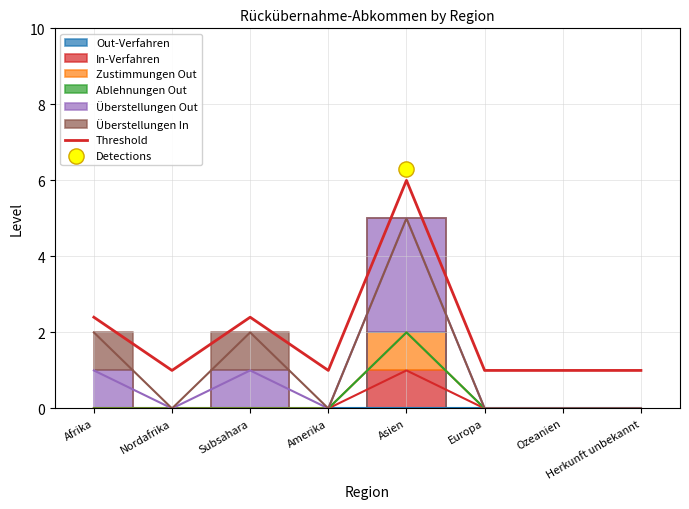

What is the ratio of the value at Amerika to the value at Asien?

0.2